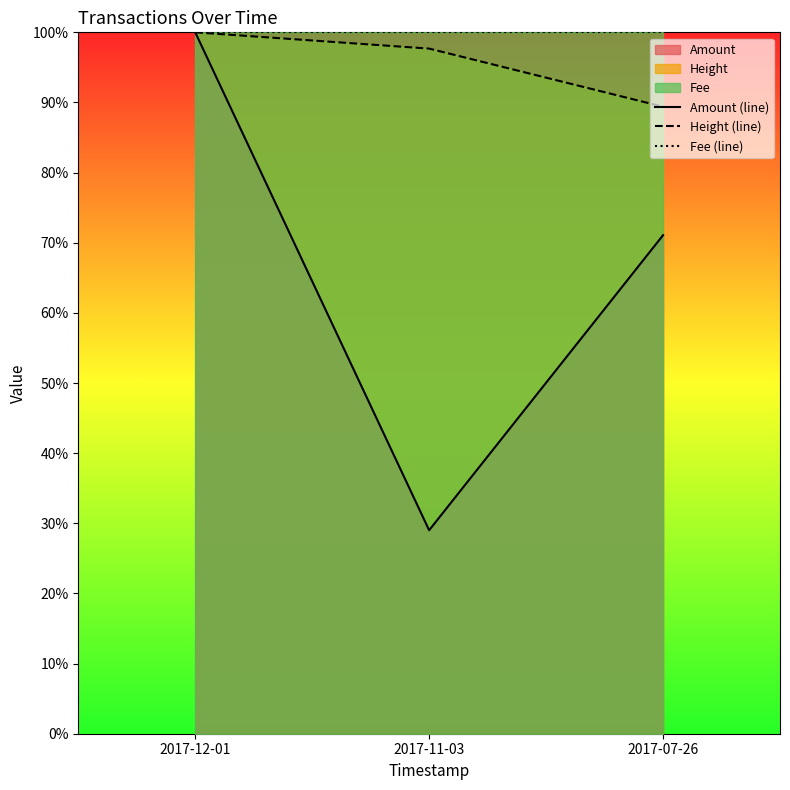

Reading left to right, extract all data points from this chart.

Amount (line): 1.0	0.3	0.7
Height (line): 1.0	1.0	0.9
Fee (line): 1.0	1.0	1.0